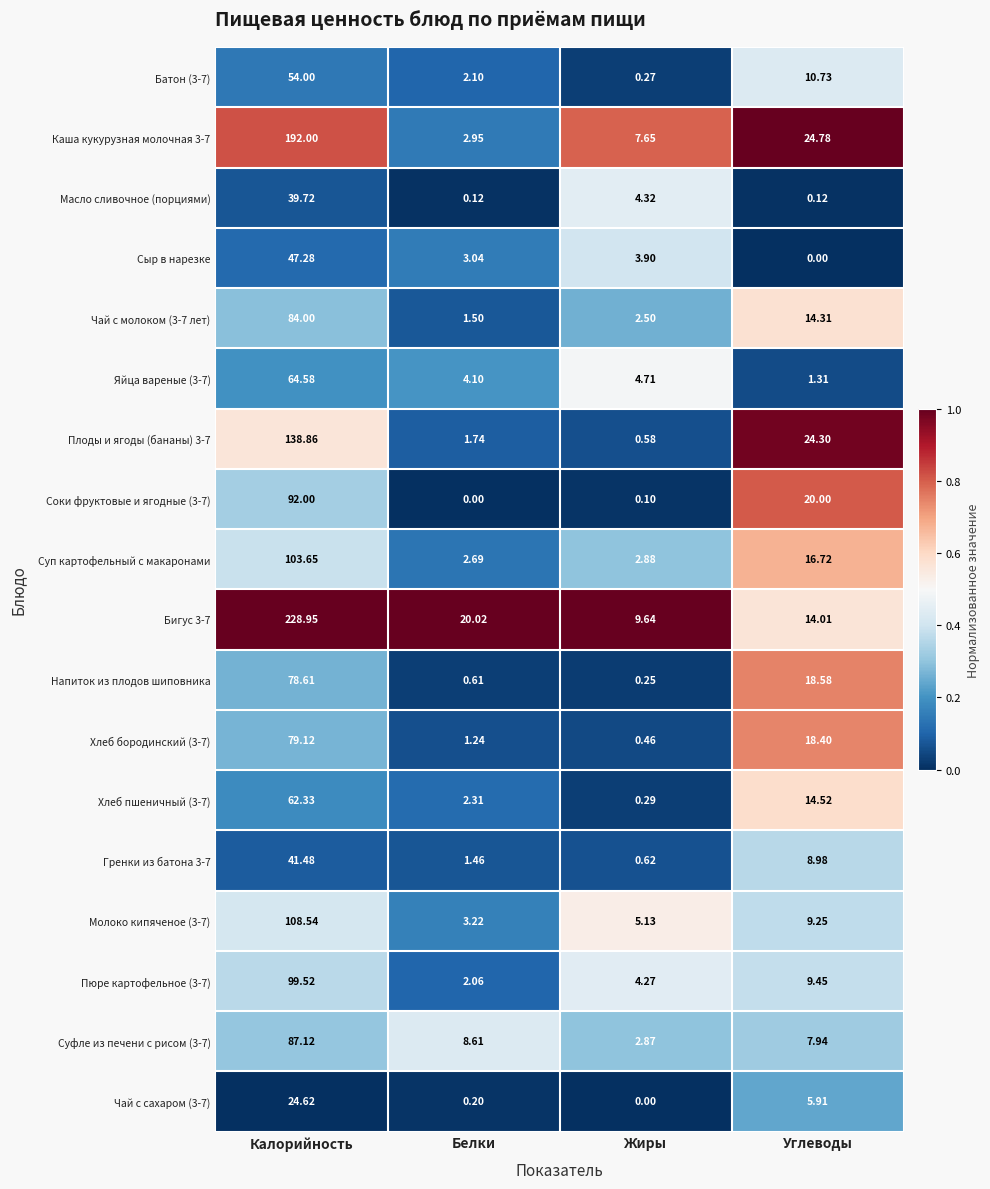

Which category has the highest value in the Соки фруктовые и ягодные (3-7) series?

Калорийность